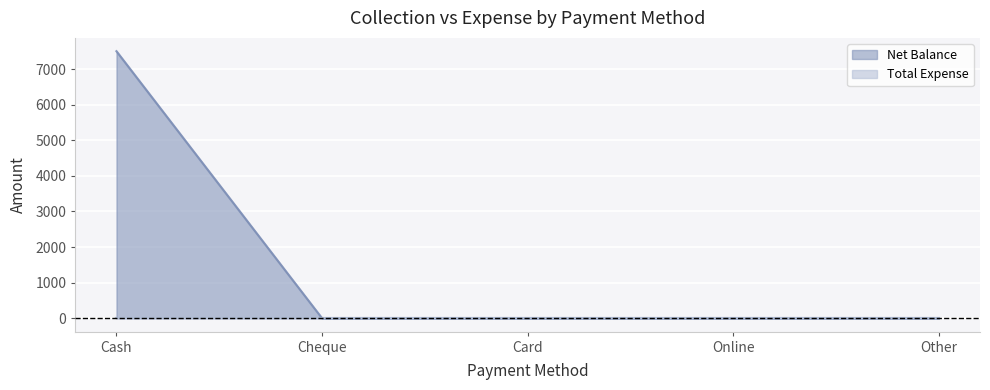

The chart shows a value of 7500 at Cash. True or false?

True